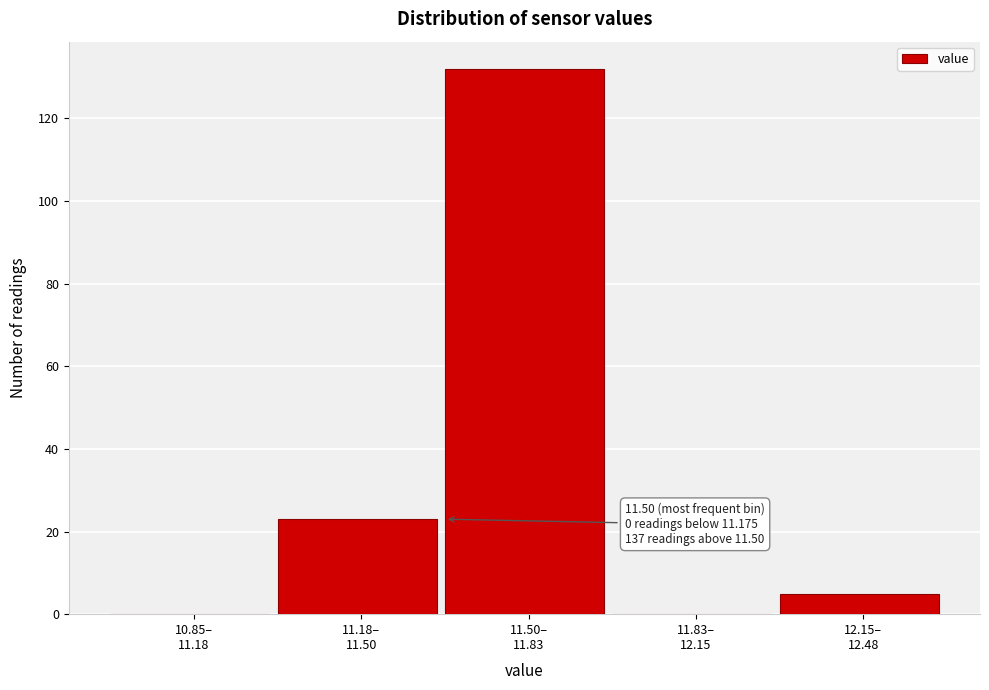

What is the greatest value displayed?

132